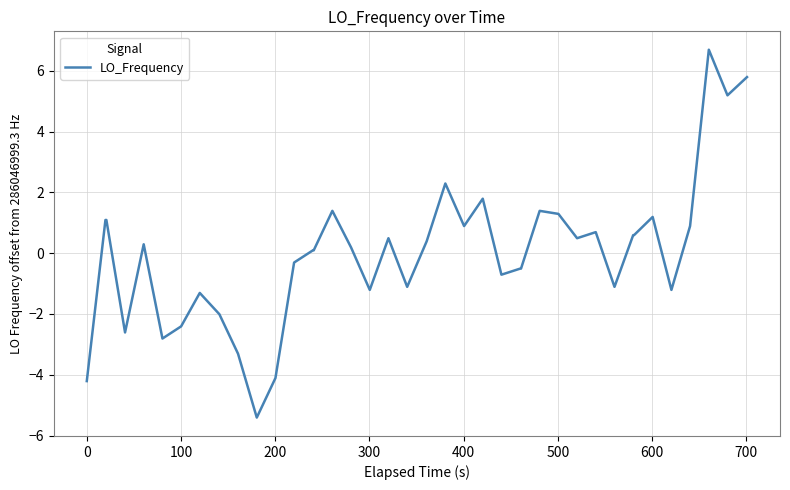

What is the difference between the maximum and minimum values?

12.1